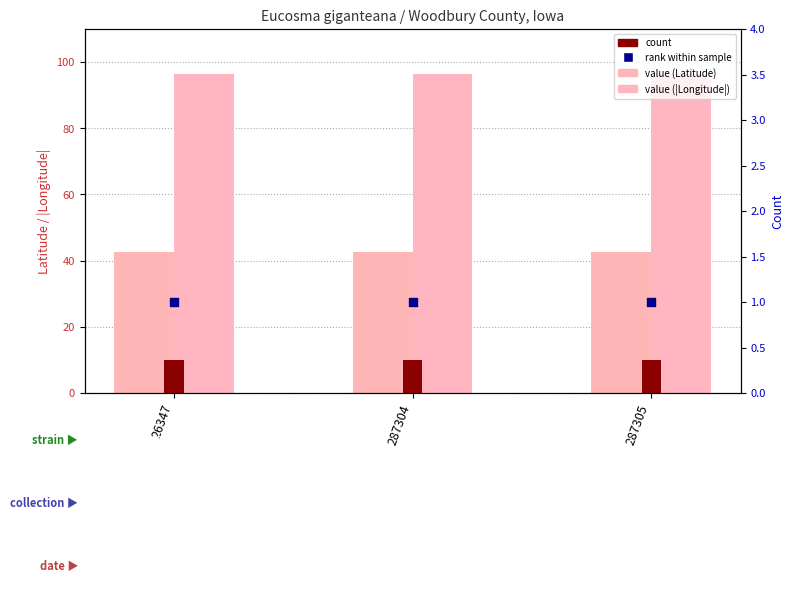

Which series reaches the minimum Y coordinate?

count